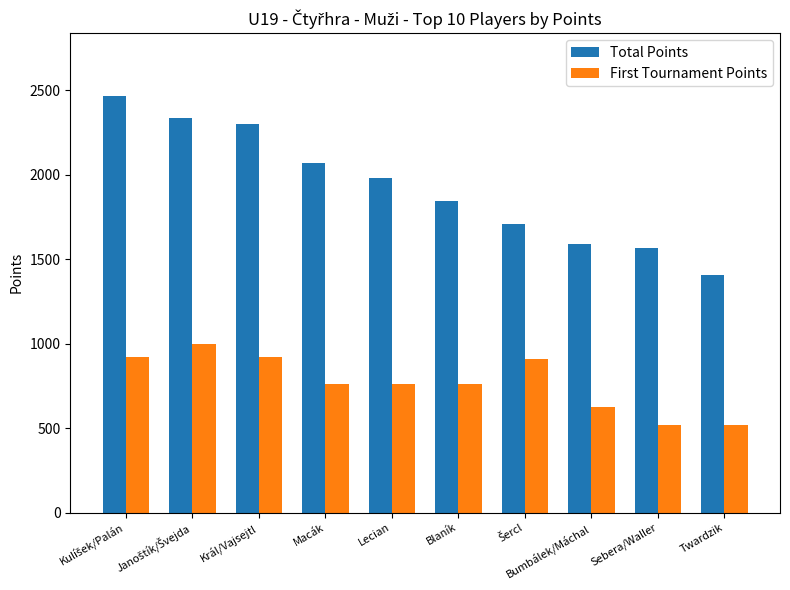

What is the spread (max minus min) of values at Sebera/Waller?

1048